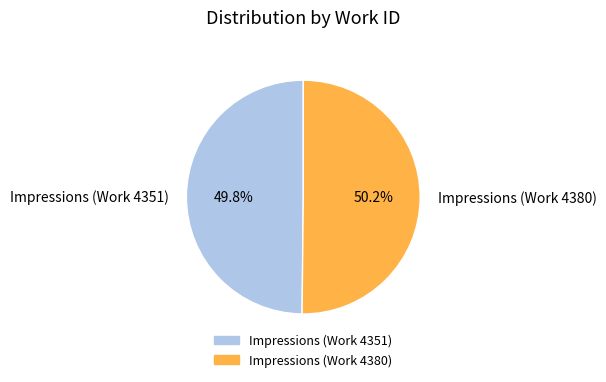

To the nearest percent, what is the combined percentage of Impressions (Work 4380) and Impressions (Work 4351)?

100%